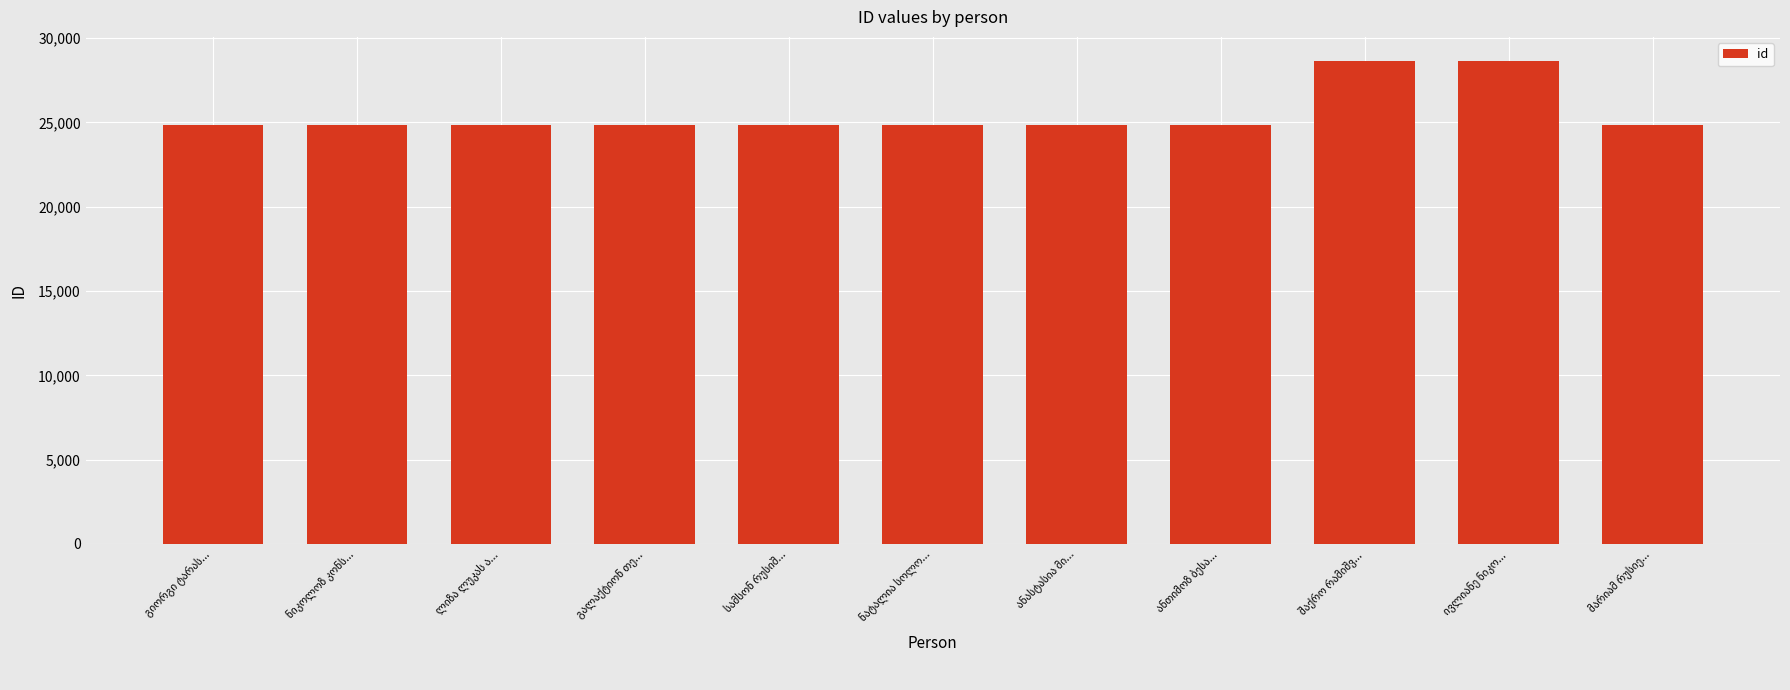

What is the average value?

25527